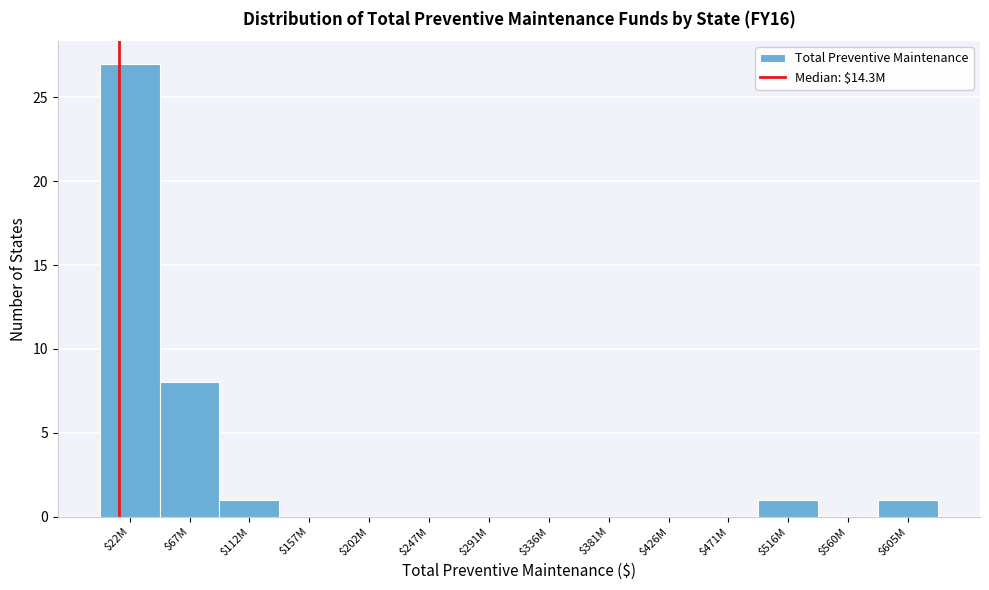

At which label is the value closest to 13?

$67M